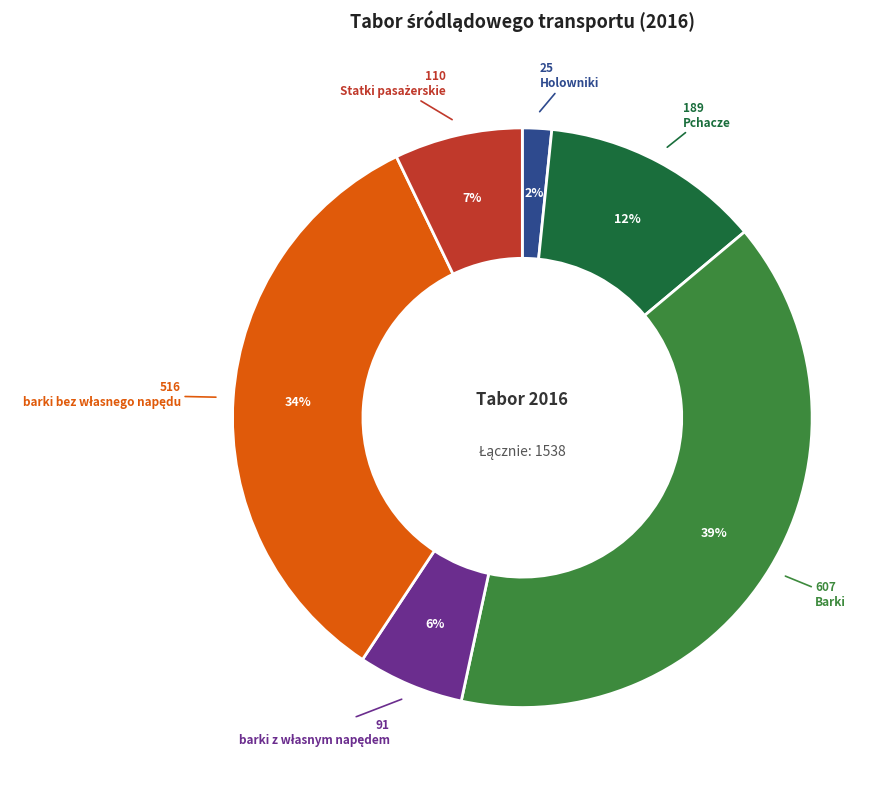

Does any single category account for the majority?

No